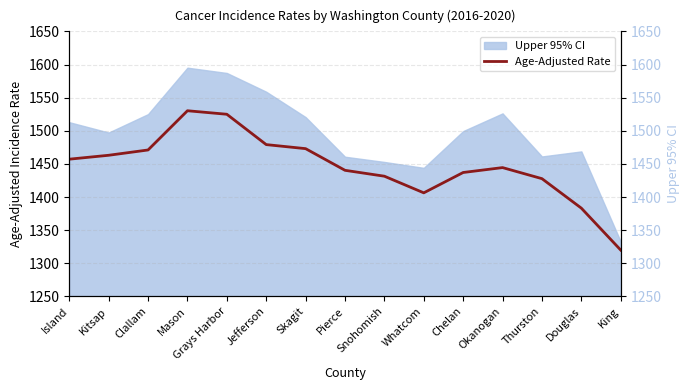

What is the average value?

1445.9